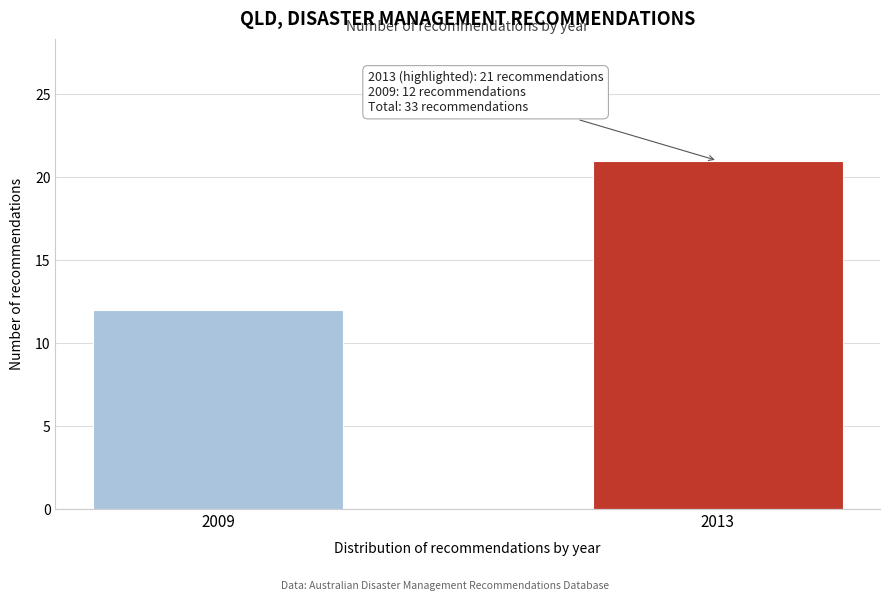

Reading left to right, list all the values displayed in this chart.

2009=12	2013=21